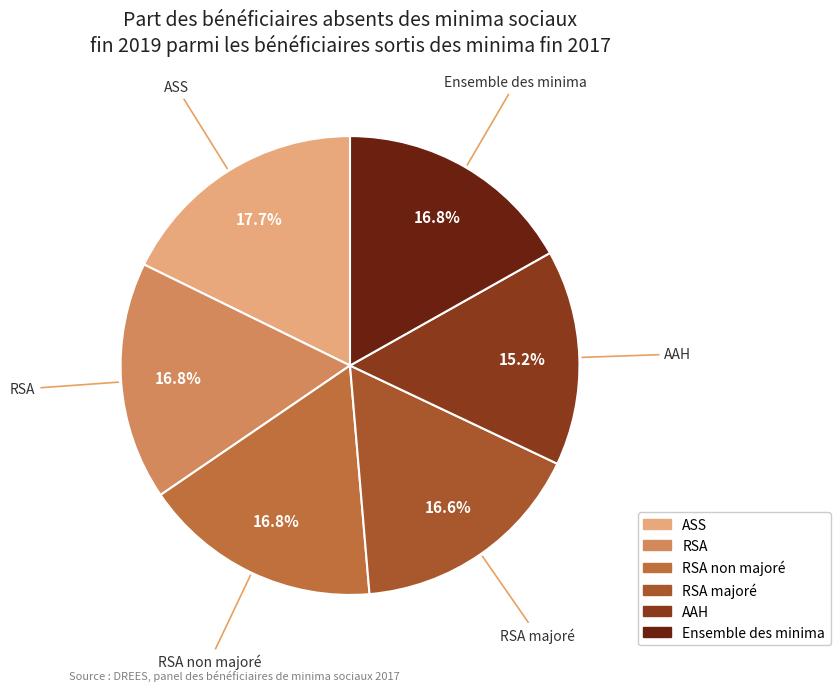

How many segments does this pie chart have?

6